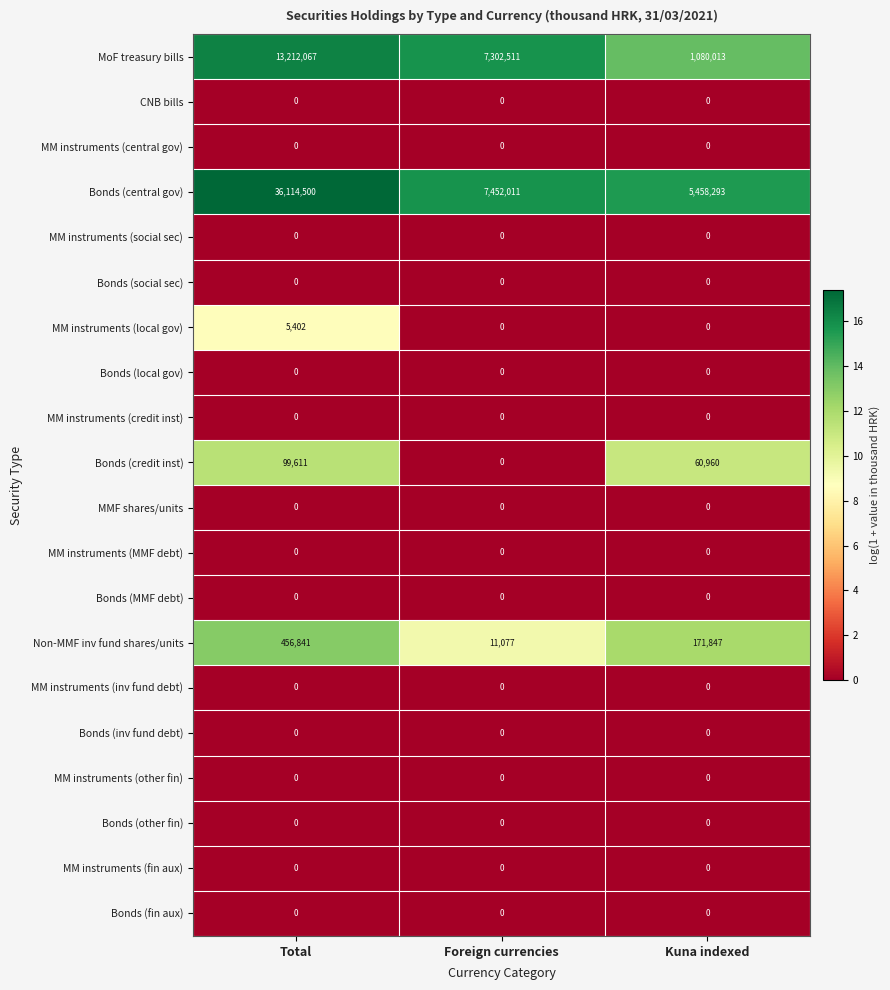

At how many categories does at least one series exceed 2309066?

3